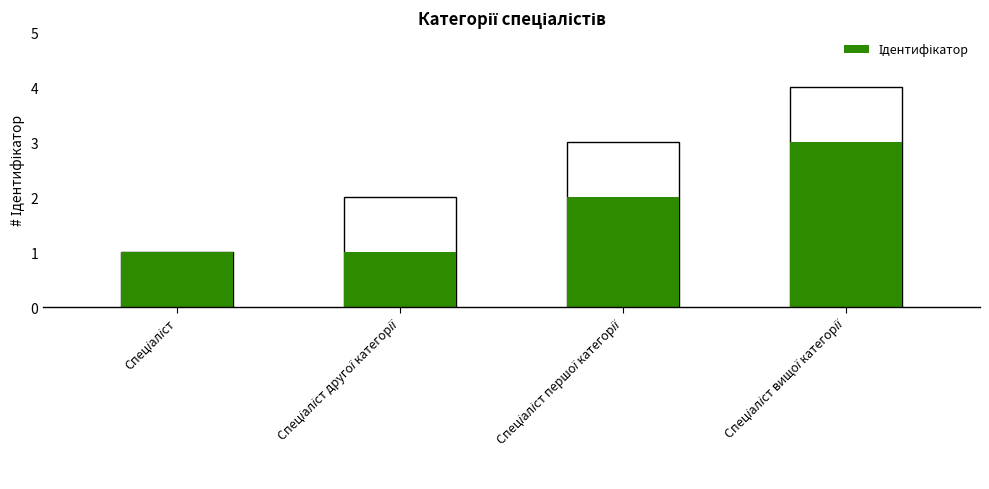

What is the difference between the maximum and minimum values?

2